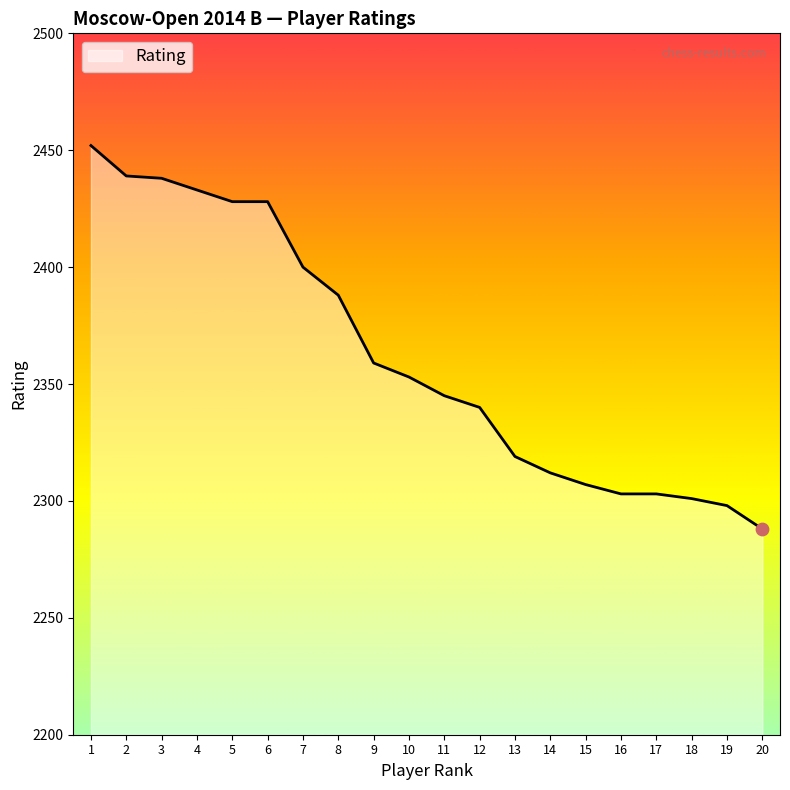

Approximately how many times larger is the value at 18 compared to 3?

0.9